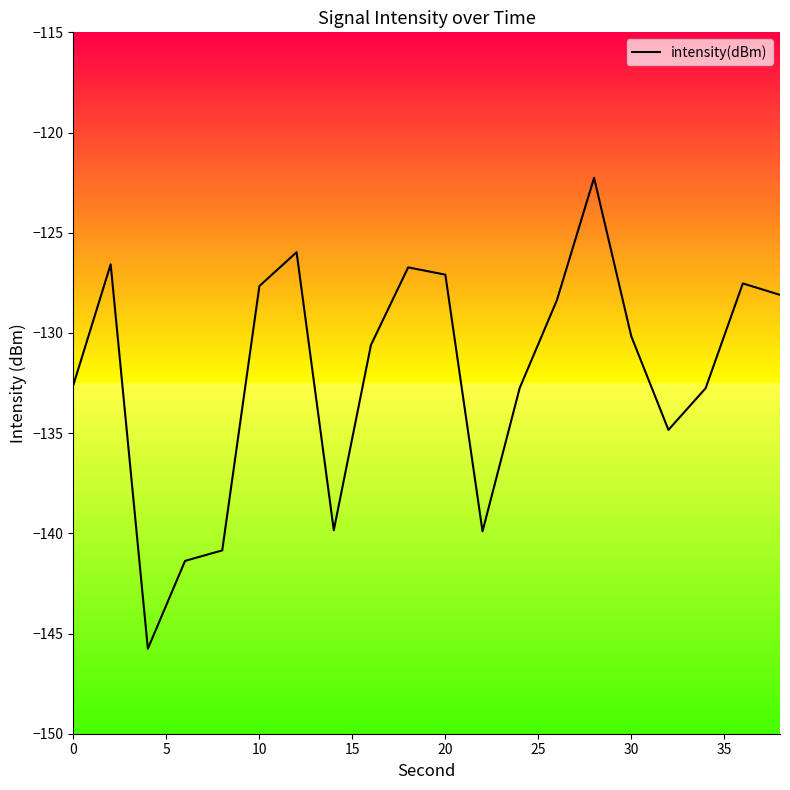

What is the minimum value shown in the chart?

-145.8